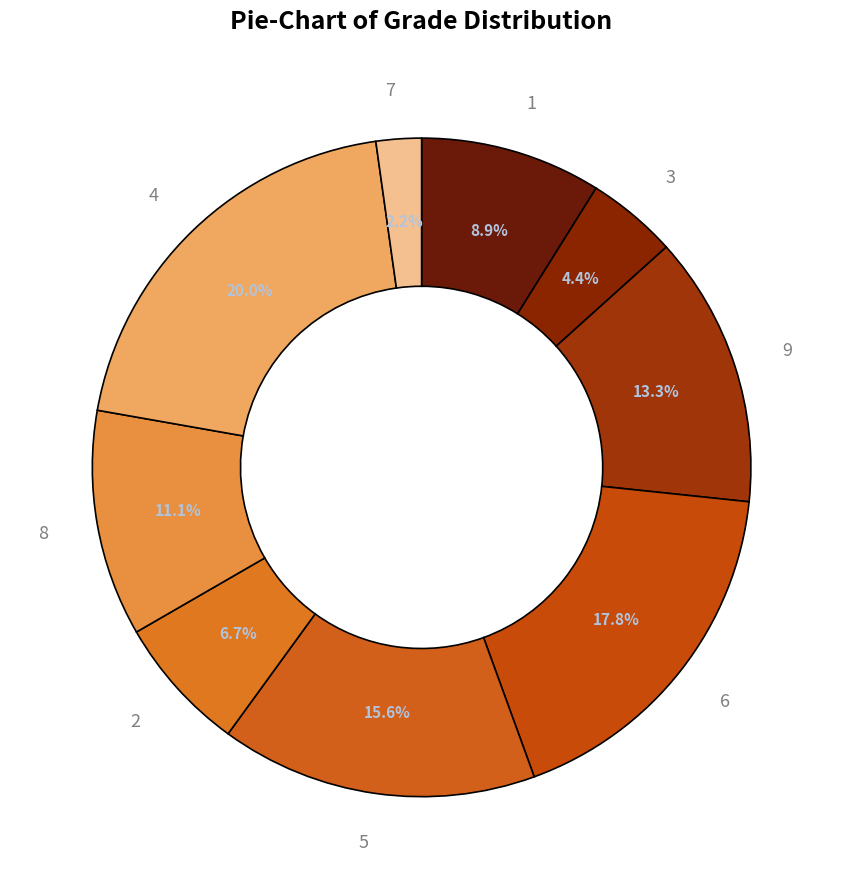

Rank the categories by value from highest to lowest.

4, 6, 5, 9, 8, 1, 2, 3, 7